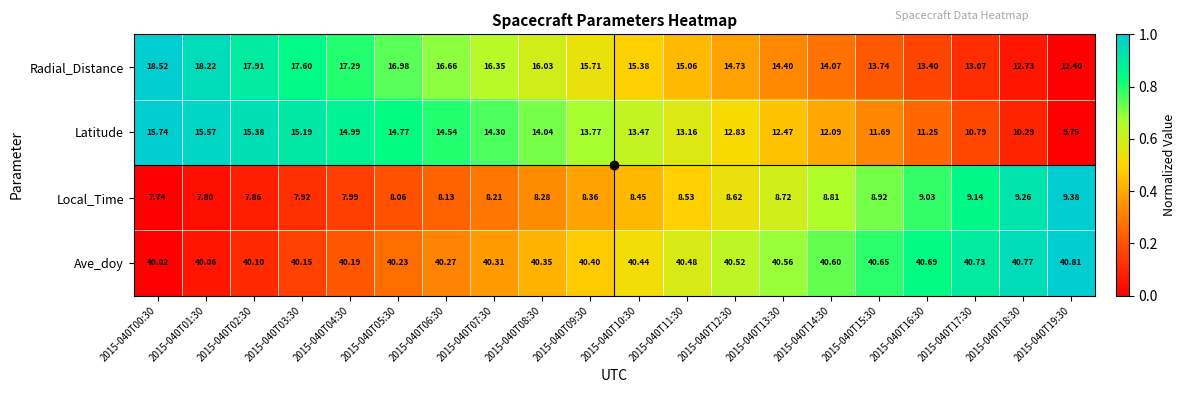

Count the number of data series in this chart.

4